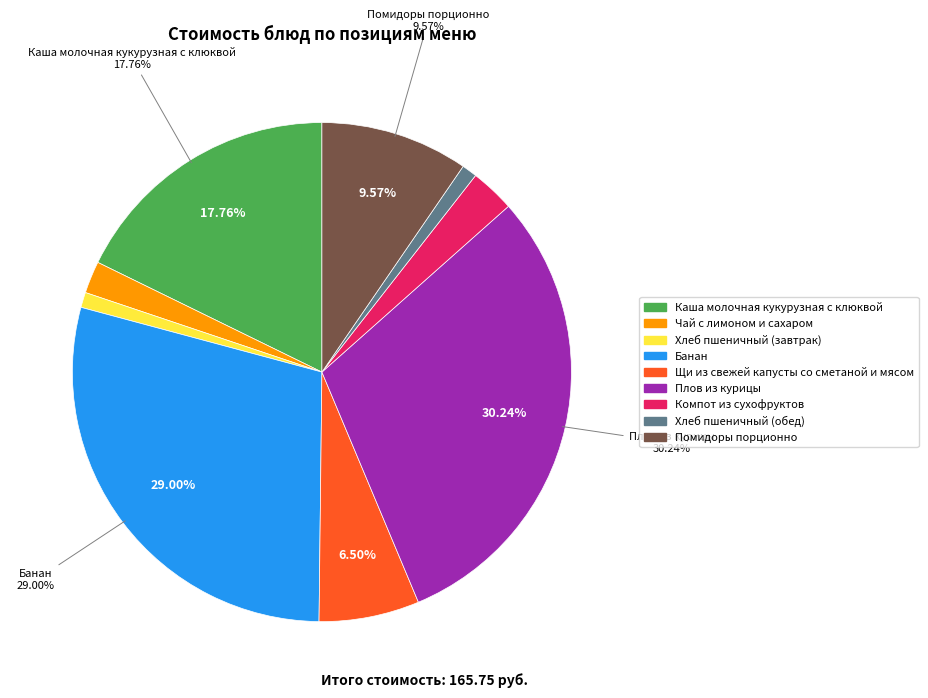

Is Щи из свежей капусты со сметаной и мясом the majority of the pie?

No